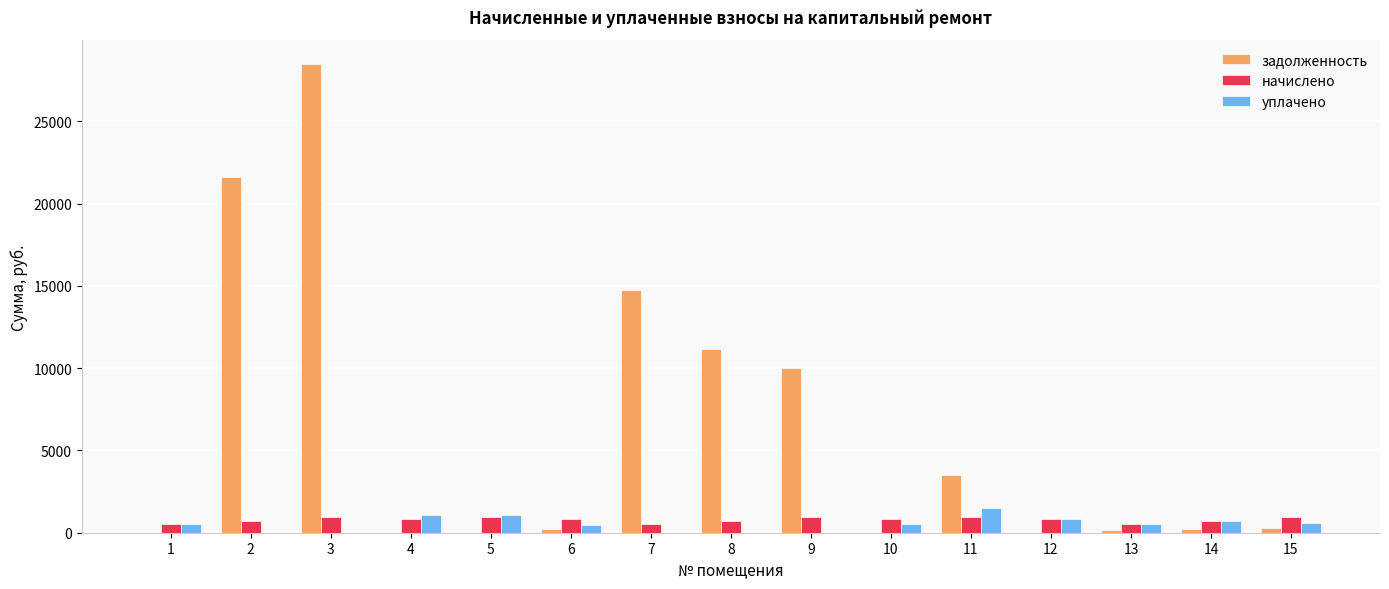

The value of начислено at 8 is 717.8. True or false?

True